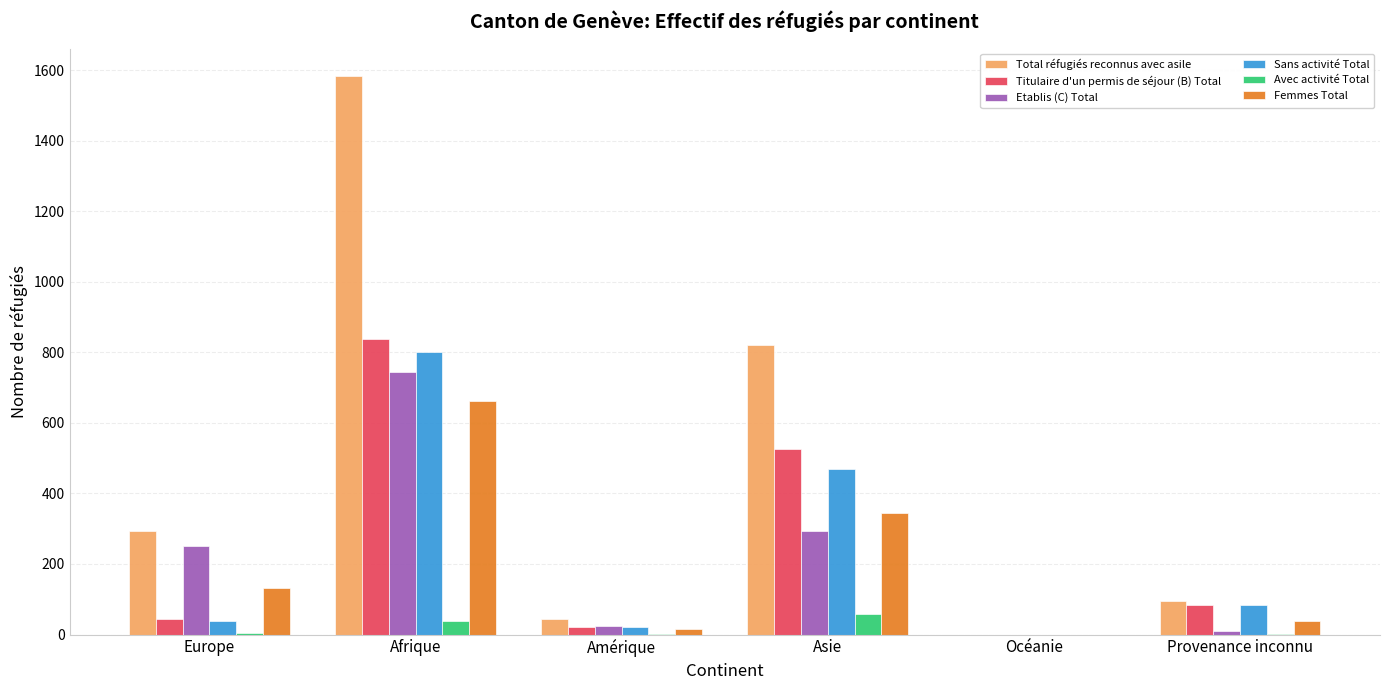

What is the sum of all Sans activité Total values?

1411